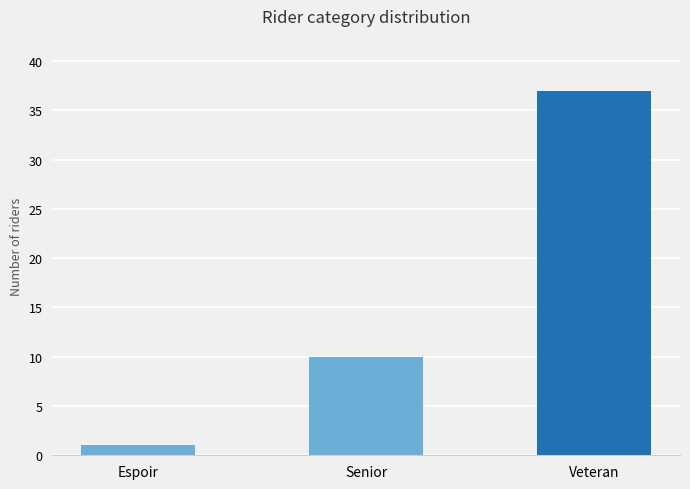

What position from the left is Espoir?

1